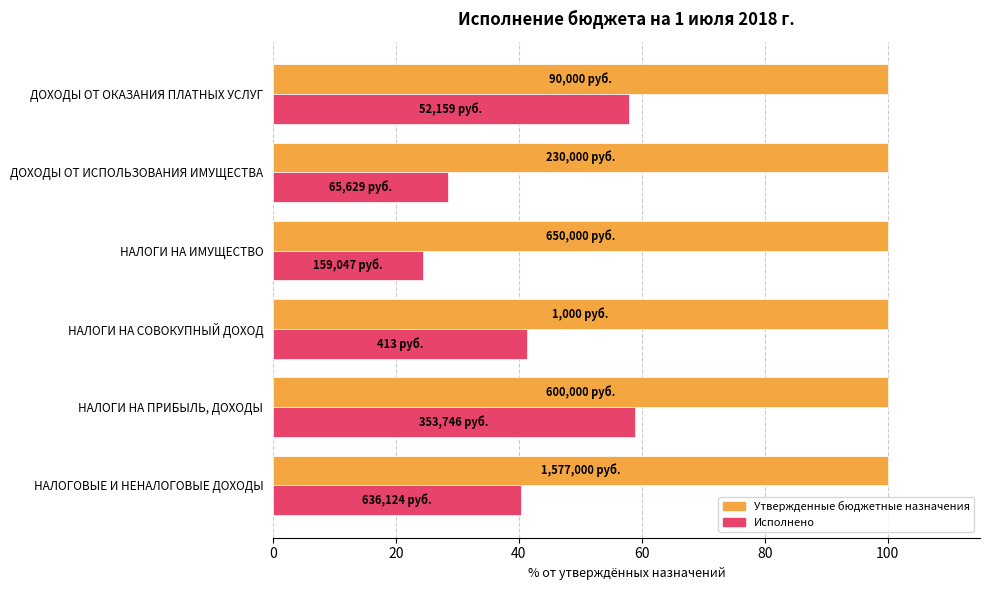

The Исполнено series shows 59.0 at НАЛОГИ НА ПРИБЫЛЬ, ДОХОДЫ. True or false?

True